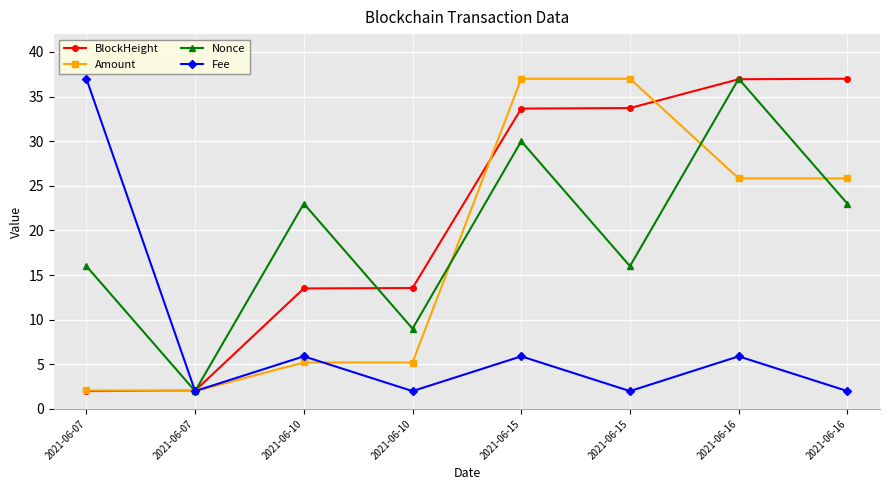

List the labels in order of BlockHeight value, smallest first.

2021-06-07, 2021-06-07, 2021-06-10, 2021-06-10, 2021-06-15, 2021-06-15, 2021-06-16, 2021-06-16